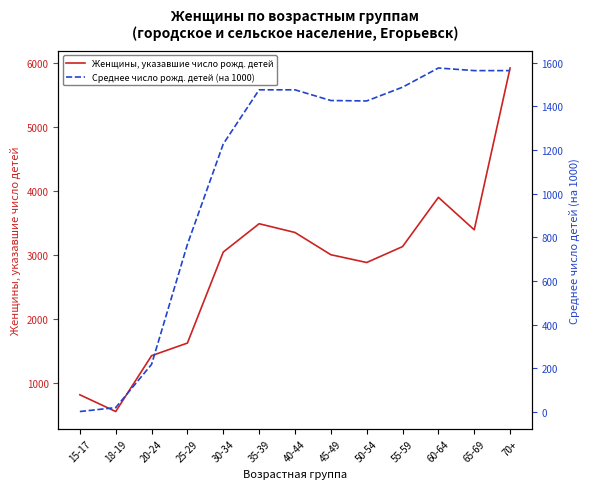

Between 45-49 and 50-54, which is larger?

45-49